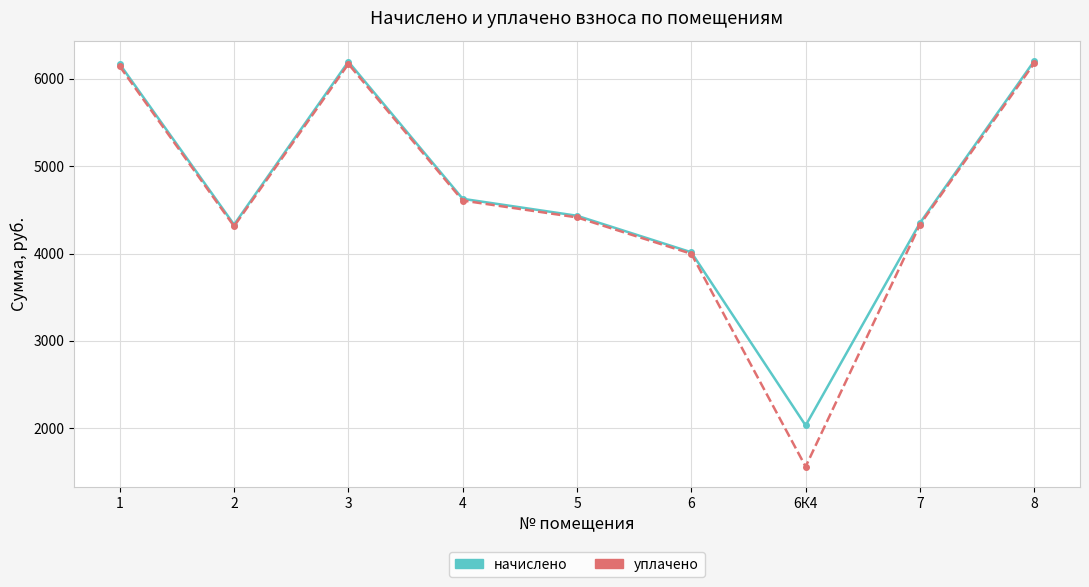

Count the number of categories in the chart.

9